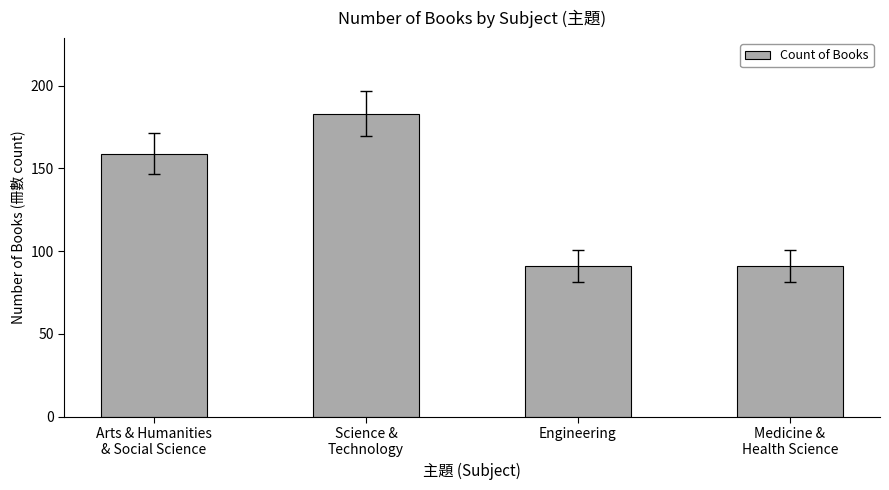

Which has a higher value, Science &
Technology or Engineering?

Science &
Technology